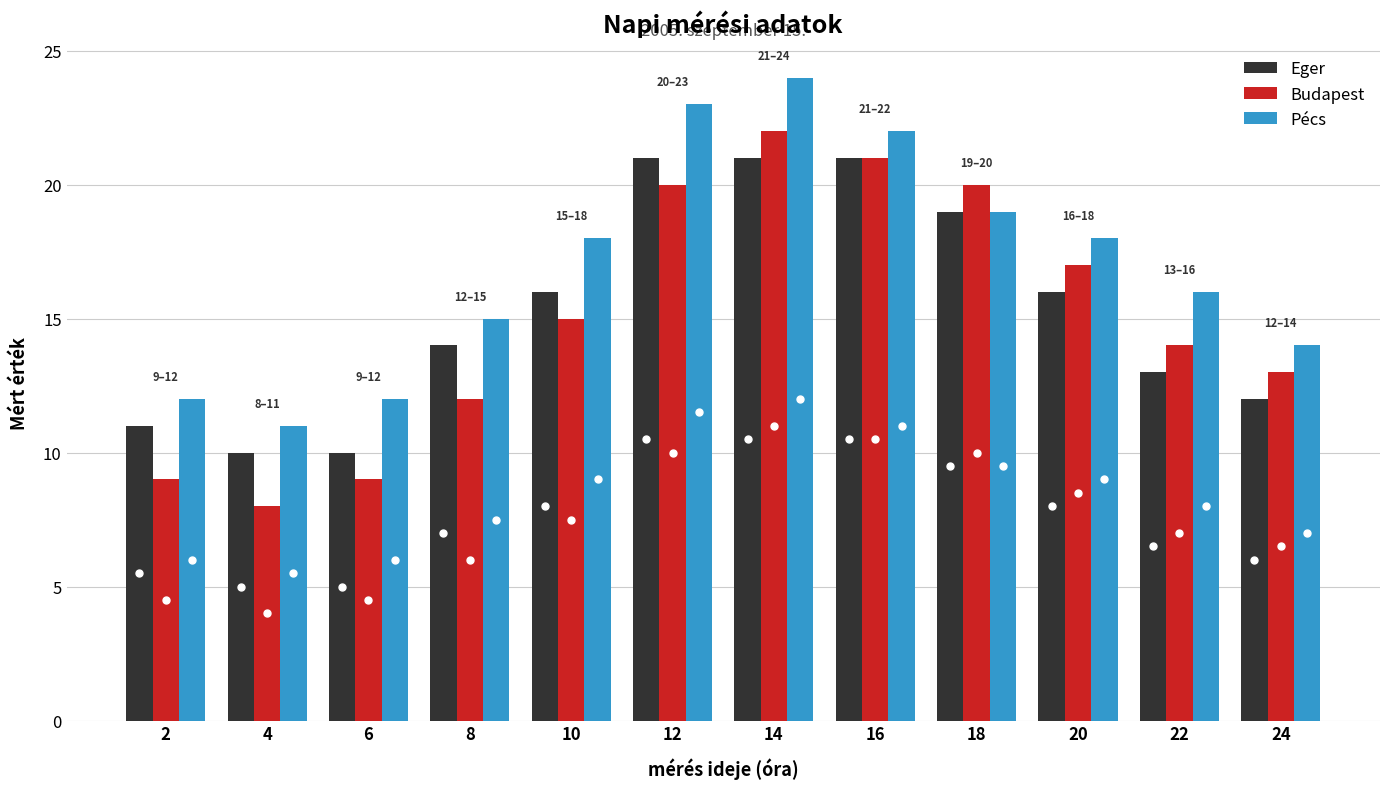

Reading left to right, extract all data points from this chart.

Eger: 11	10	10	14	16	21	21	21	19	16	13	12
Budapest: 9	8	9	12	15	20	22	21	20	17	14	13
Pécs: 12	11	12	15	18	23	24	22	19	18	16	14